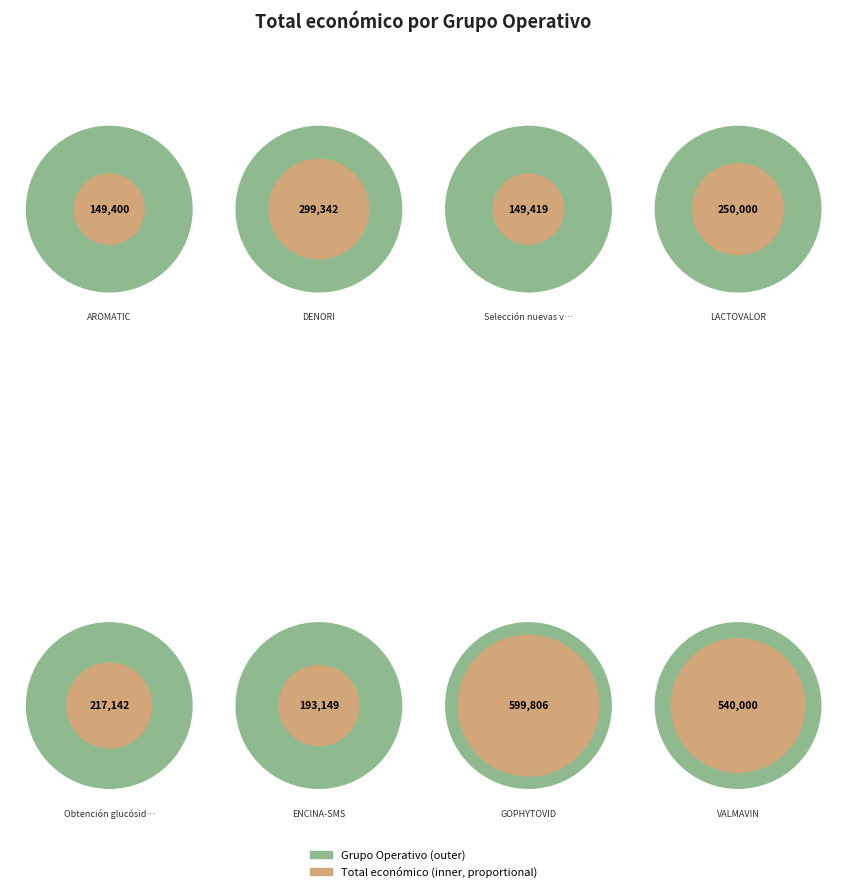

To the nearest percent, what portion does LACTOVALOR represent?

10%